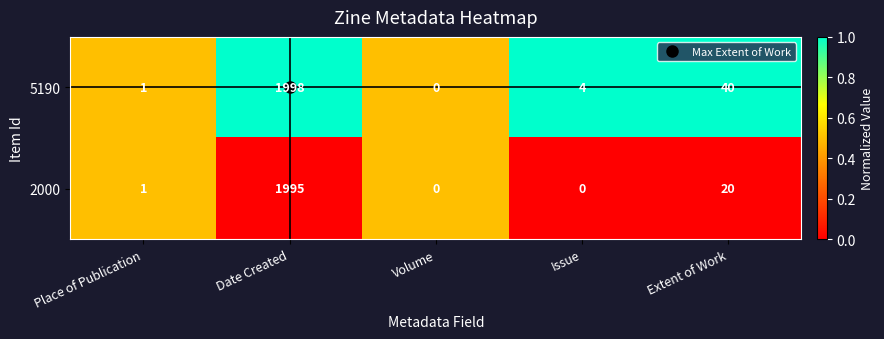

What is the difference between the maximum and minimum values in the 2000 series?

1995